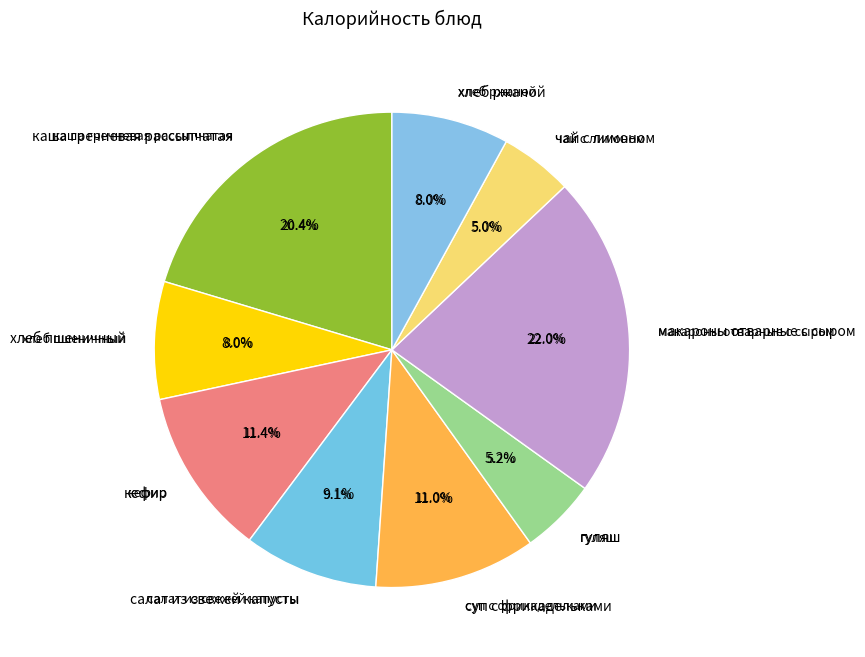

Does кефир represent more than half of the total?

No